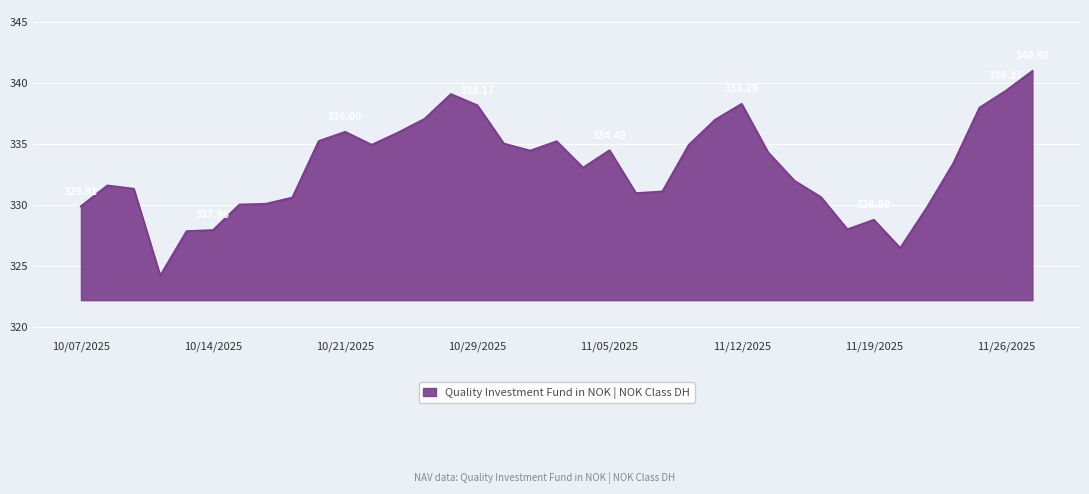

Does the chart display data point markers on the line(s)?

No